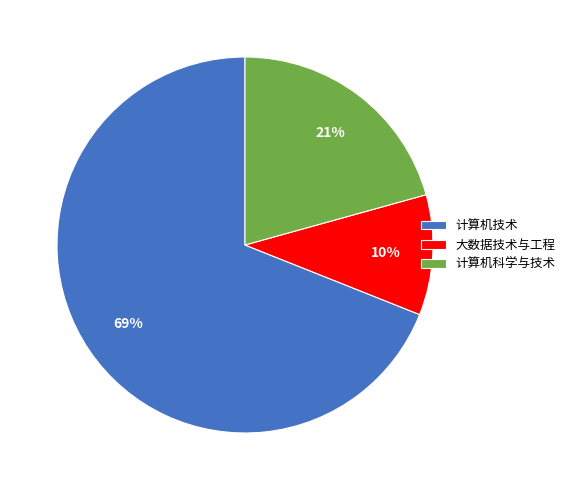

Count the number of slices in the pie.

3